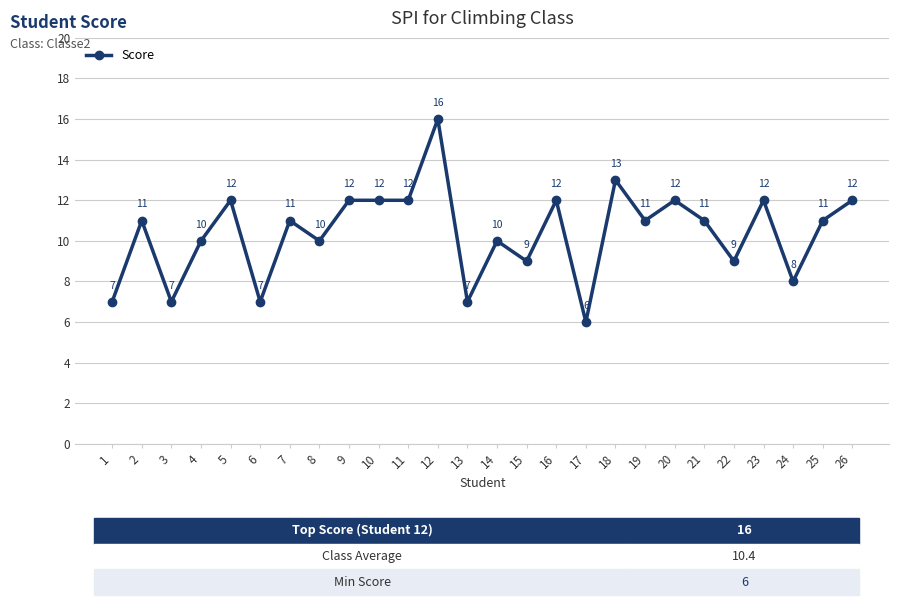

At which category does the chart reach its peak across all series?

12